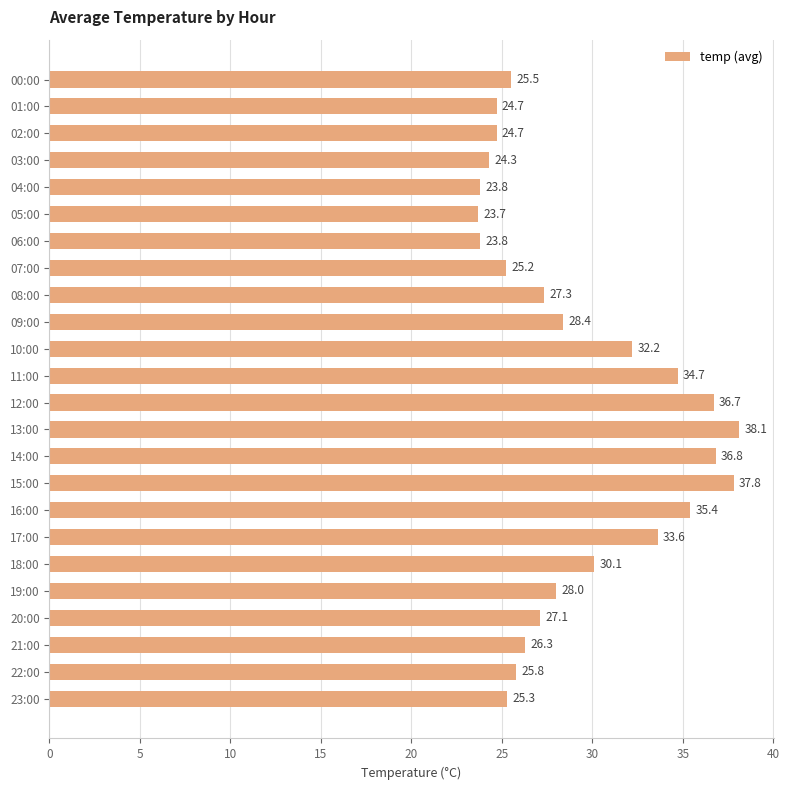

How many data points does each series have?

24